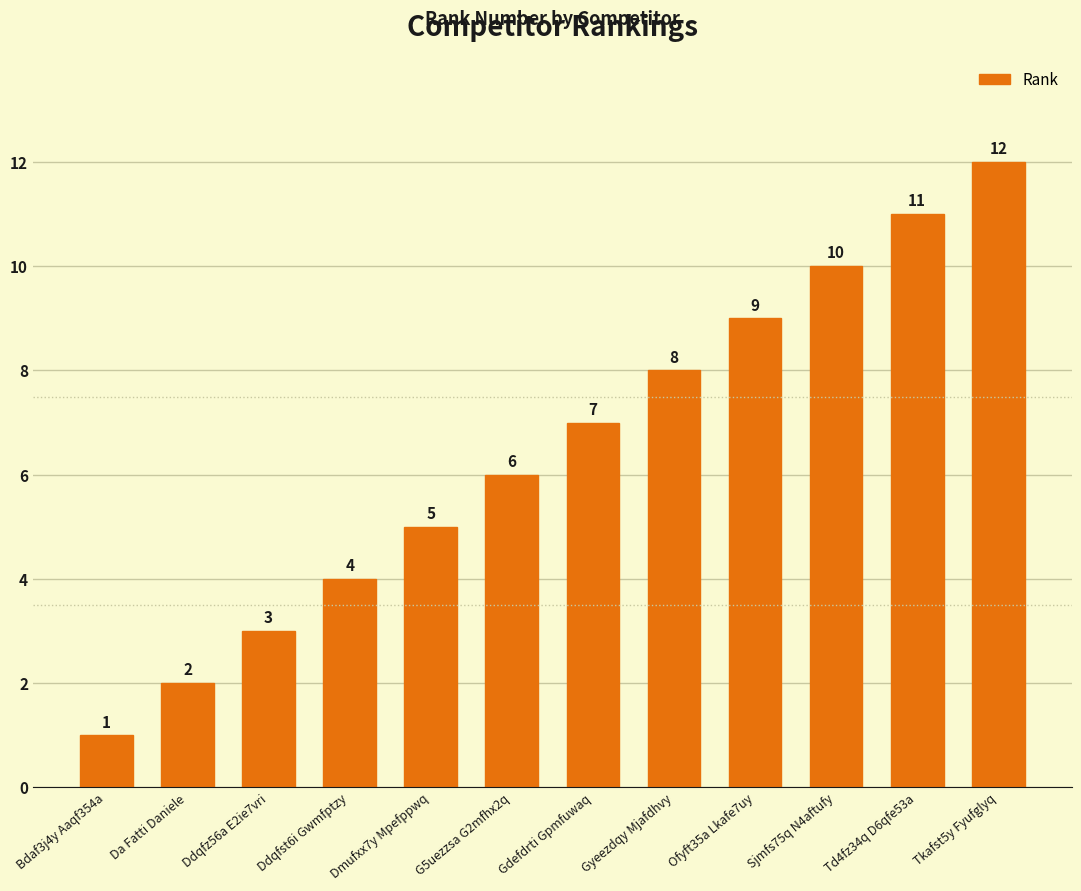

What is the sum of the values at Ddqfz56a E2ie7vri and Bdaf3j4y Aaqf354a?

4